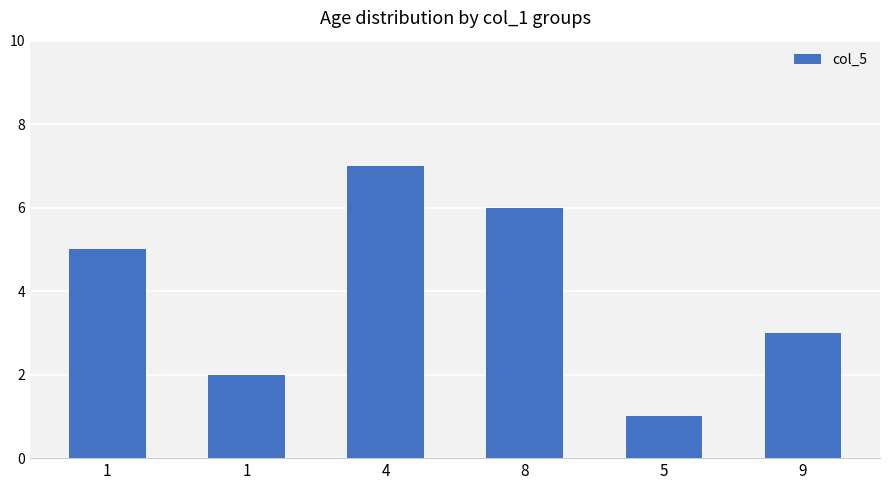

Count the number of data series in this chart.

1